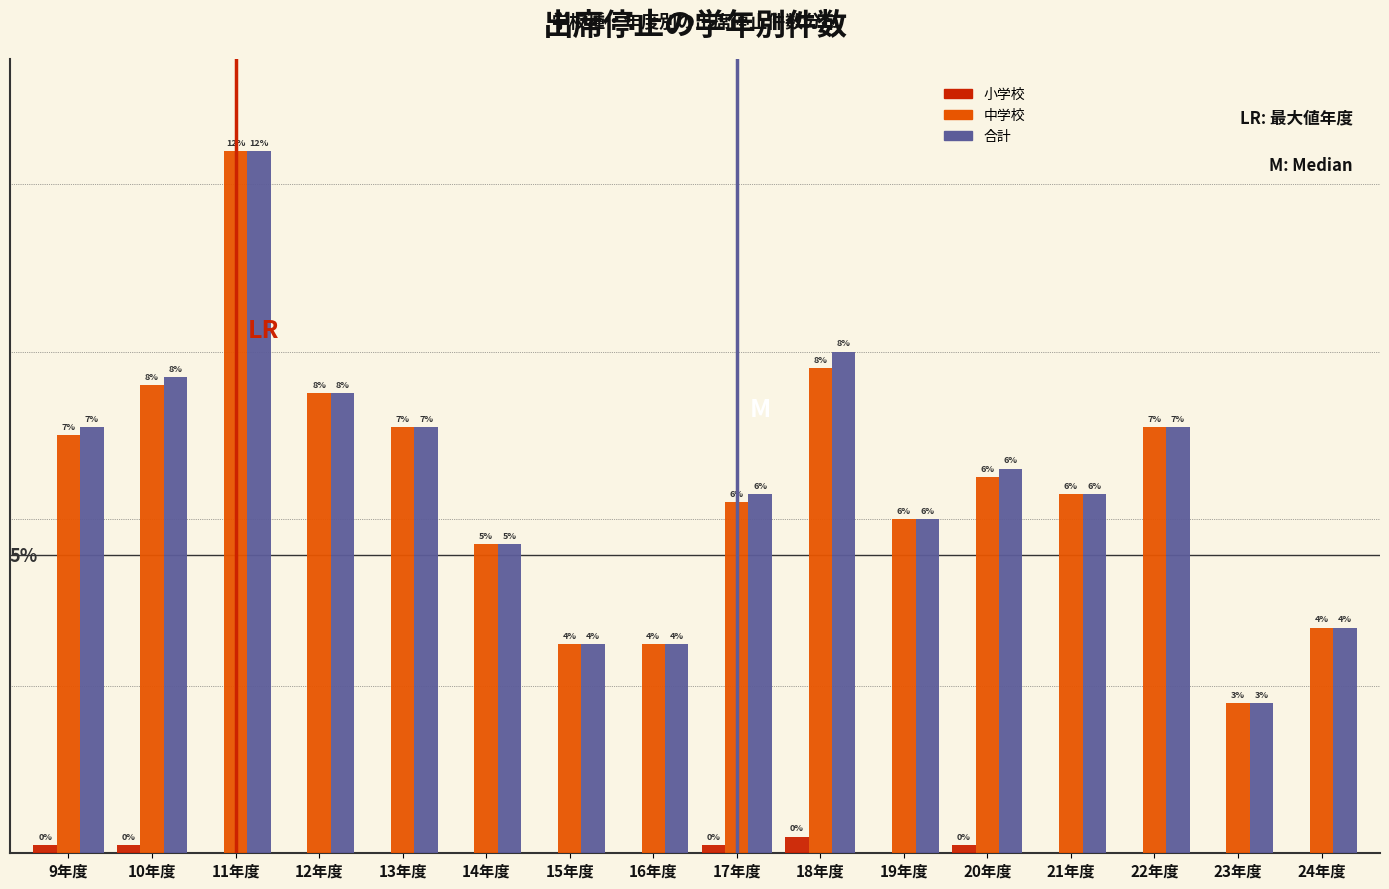

What are all the series names shown in the legend?

小学校, 中学校, 合計